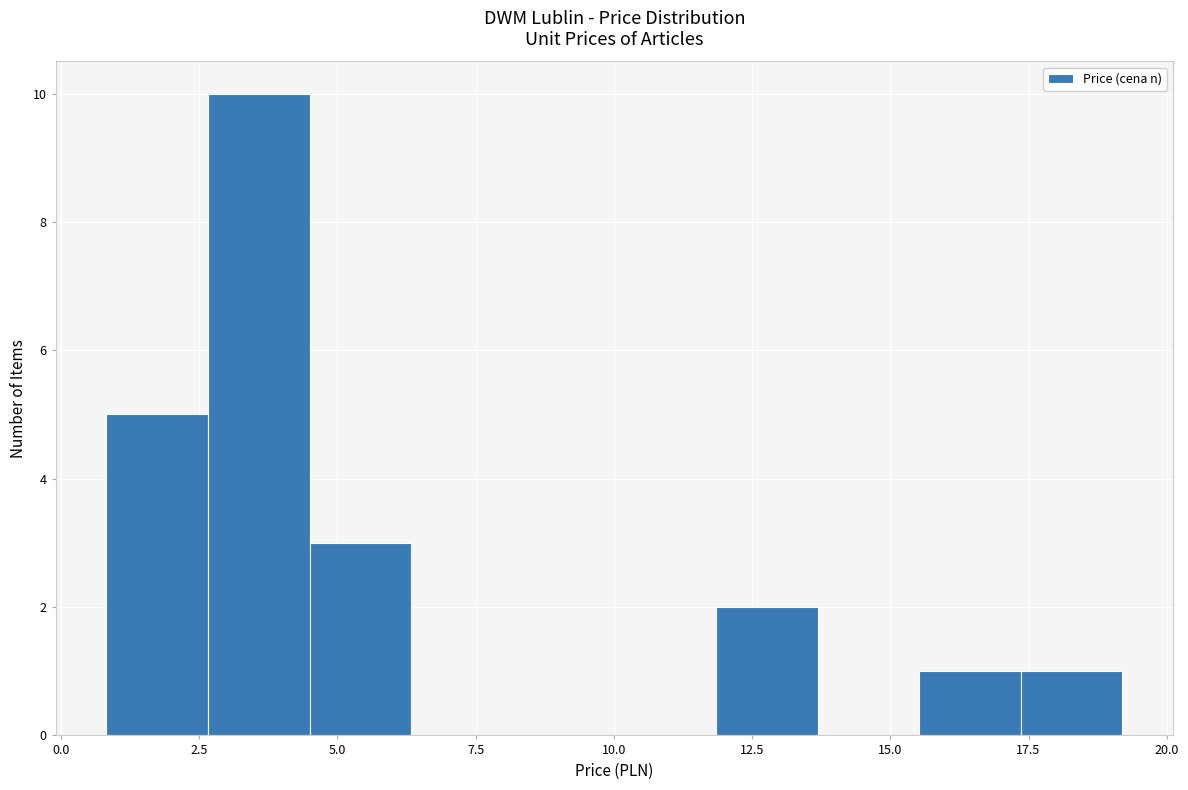

Around what value on the x-axis is the tallest bar? Give the approximate position of its centre, as read against the axis.

3.5